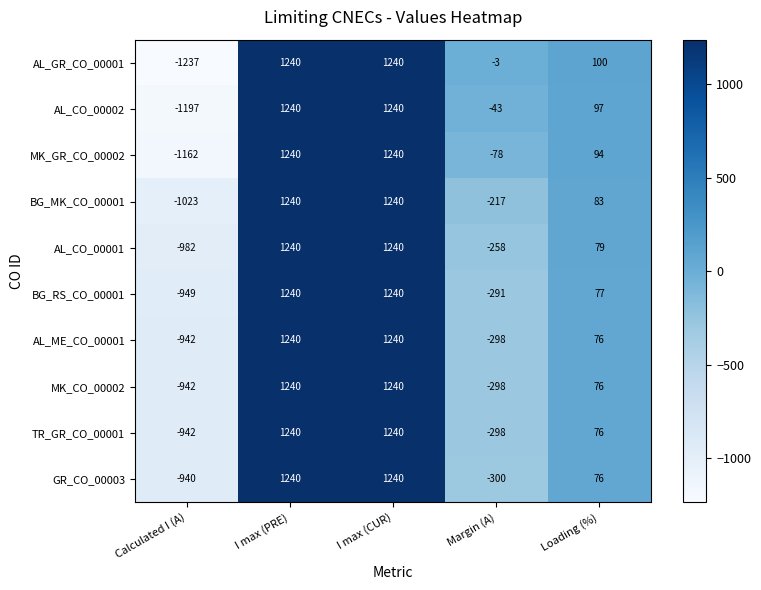

What is the sum of the MK_CO_00002 values at I max (PRE) and Loading (%)?

1316